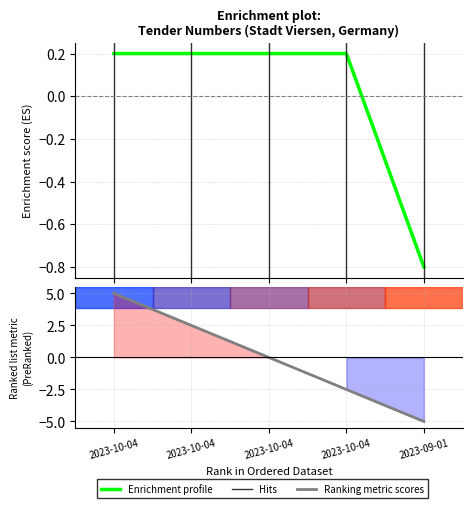

The chart shows a value of 0.1 at 2023-10-04. True or false?

False